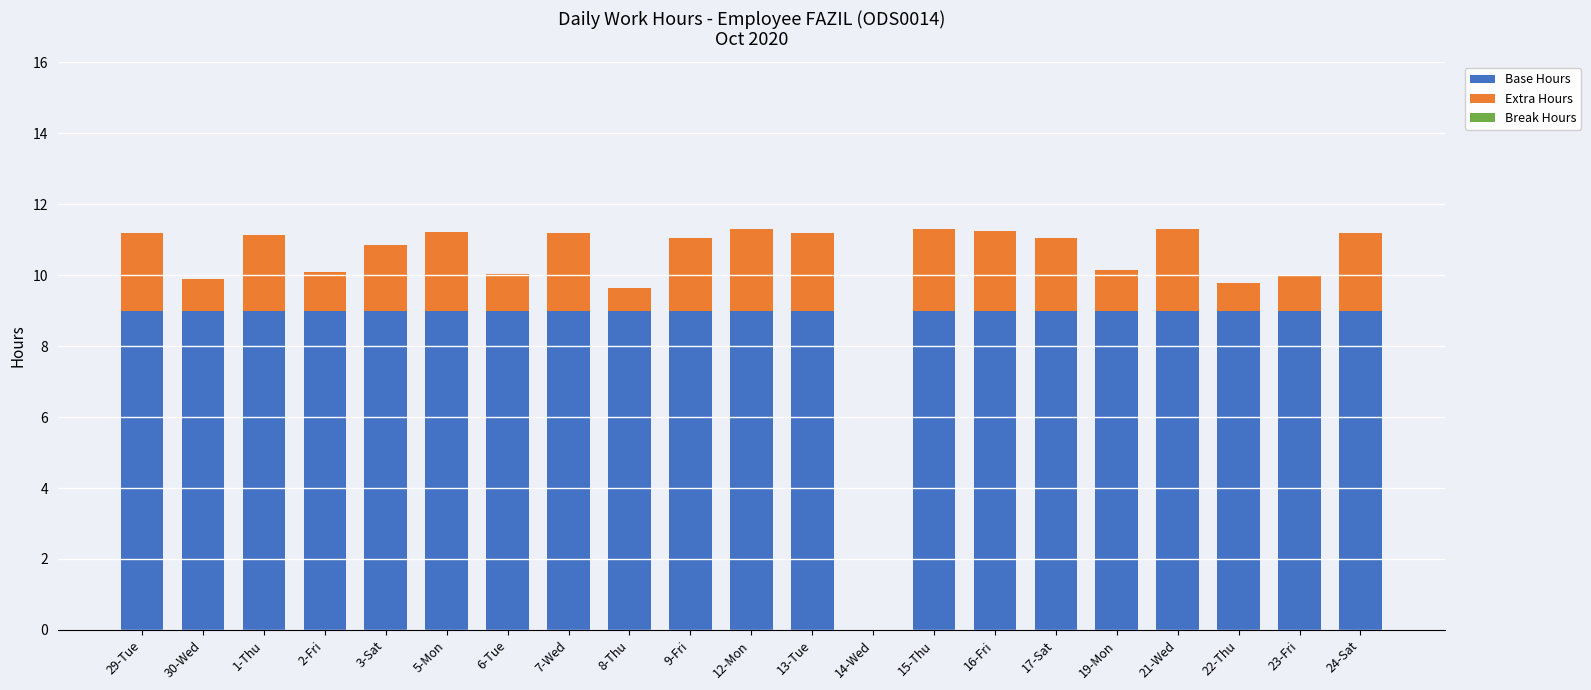

What is the total value across all series at 29-Tue?

11.2